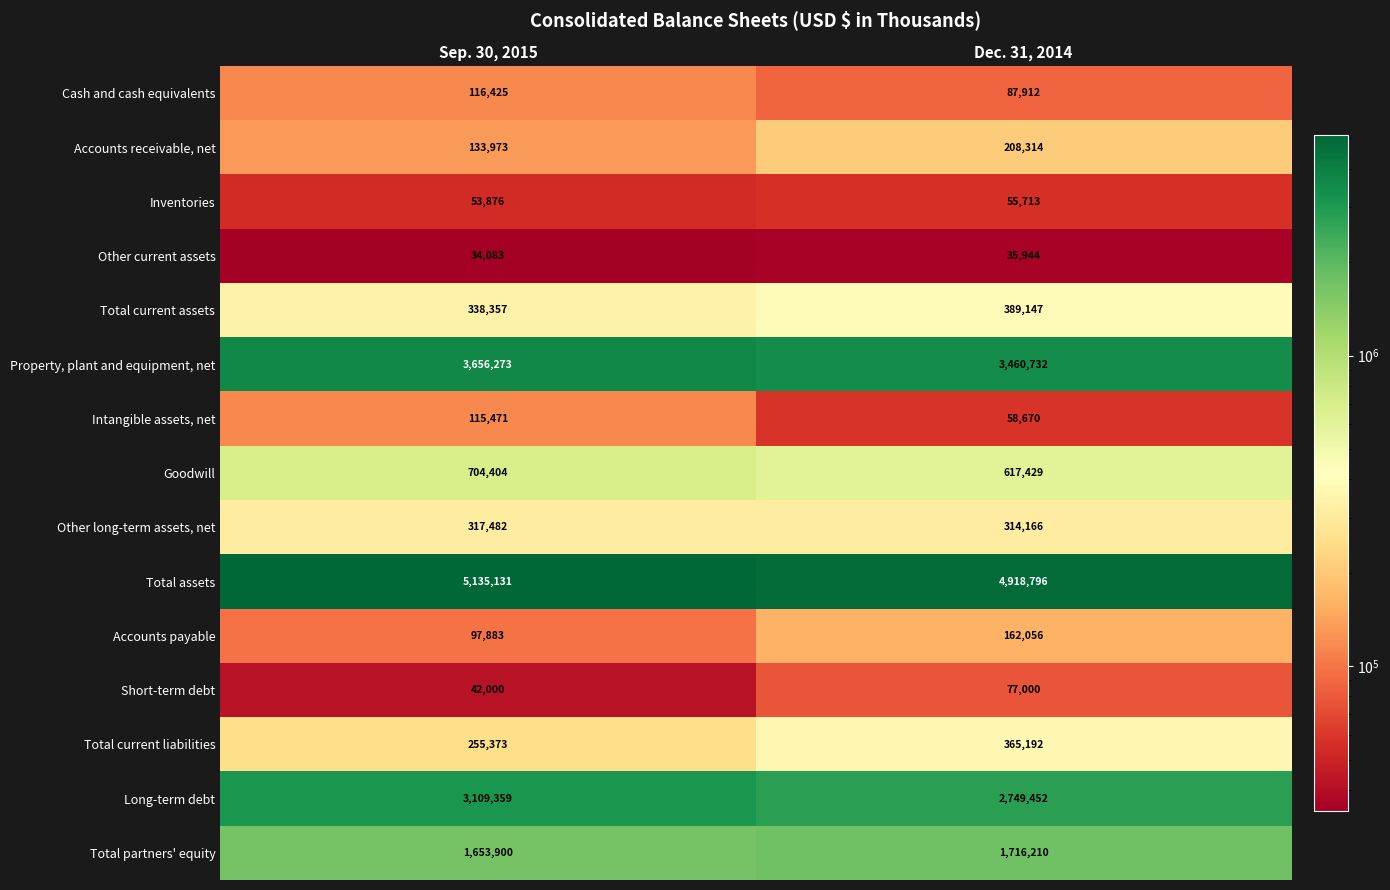

What is the difference between the maximum and minimum values in the Total partners' equity series?

62310